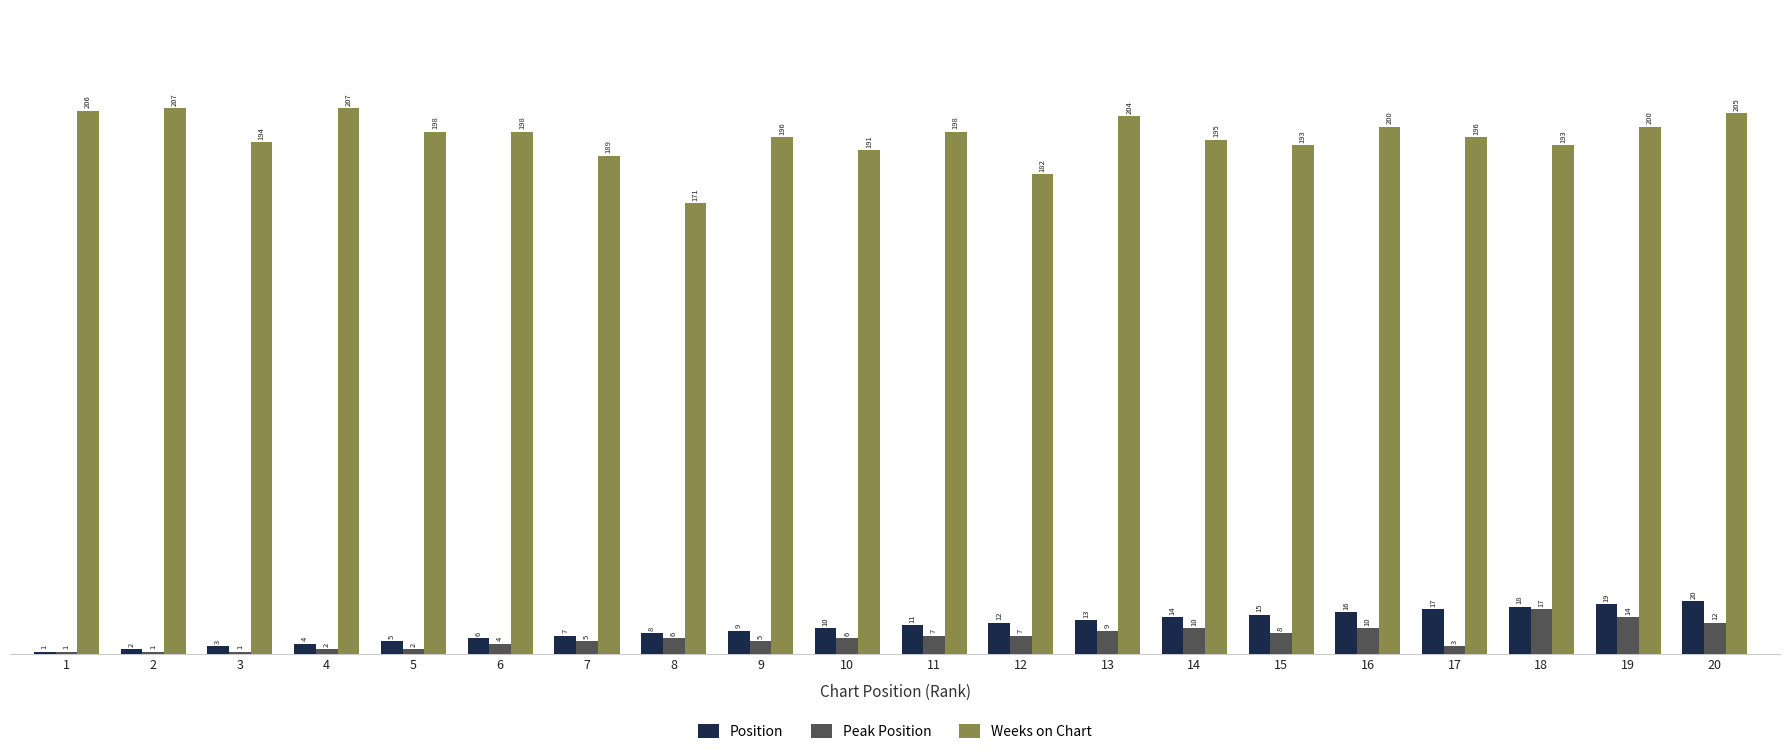

Reading left to right, what are all the values shown in this chart?

Position: 1	2	3	4	5	6	7	8	9	10	11	12	13	14	15	16	17	18	19	20
Peak Position: 1	1	1	2	2	4	5	6	5	6	7	7	9	10	8	10	3	17	14	12
Weeks on Chart: 206	207	194	207	198	198	189	171	196	191	198	182	204	195	193	200	196	193	200	205